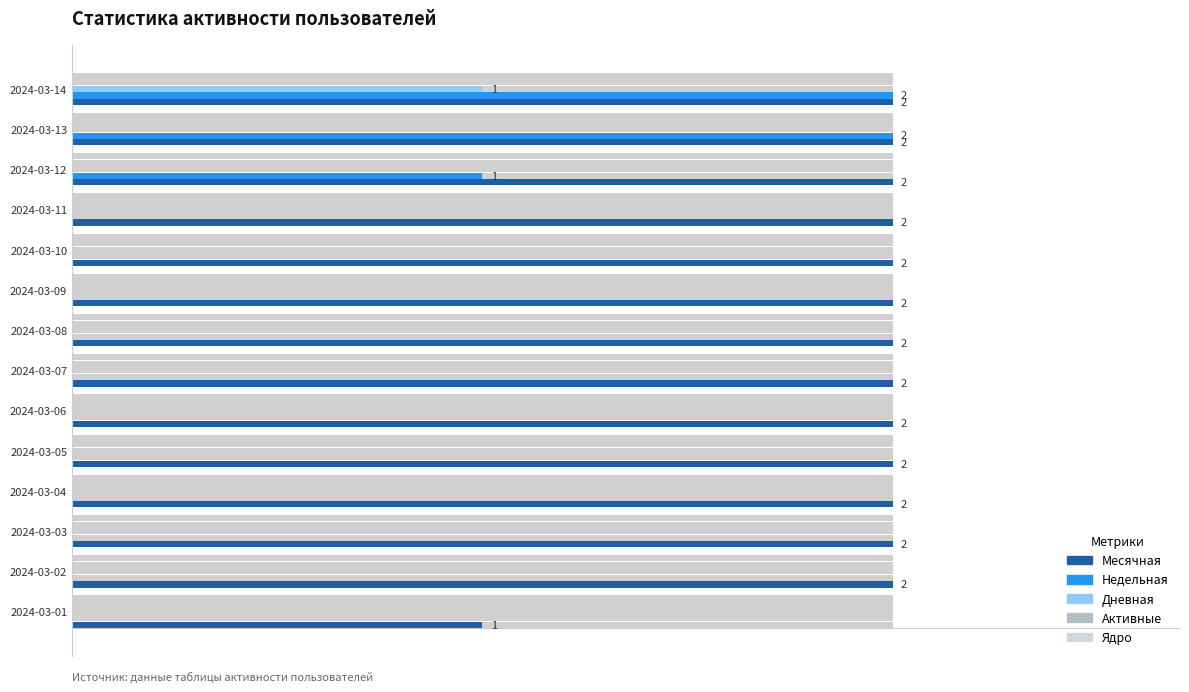

Rank the series by their maximum value, from lowest to highest.

Ядро, Активные, Дневная, Месячная, Недельная